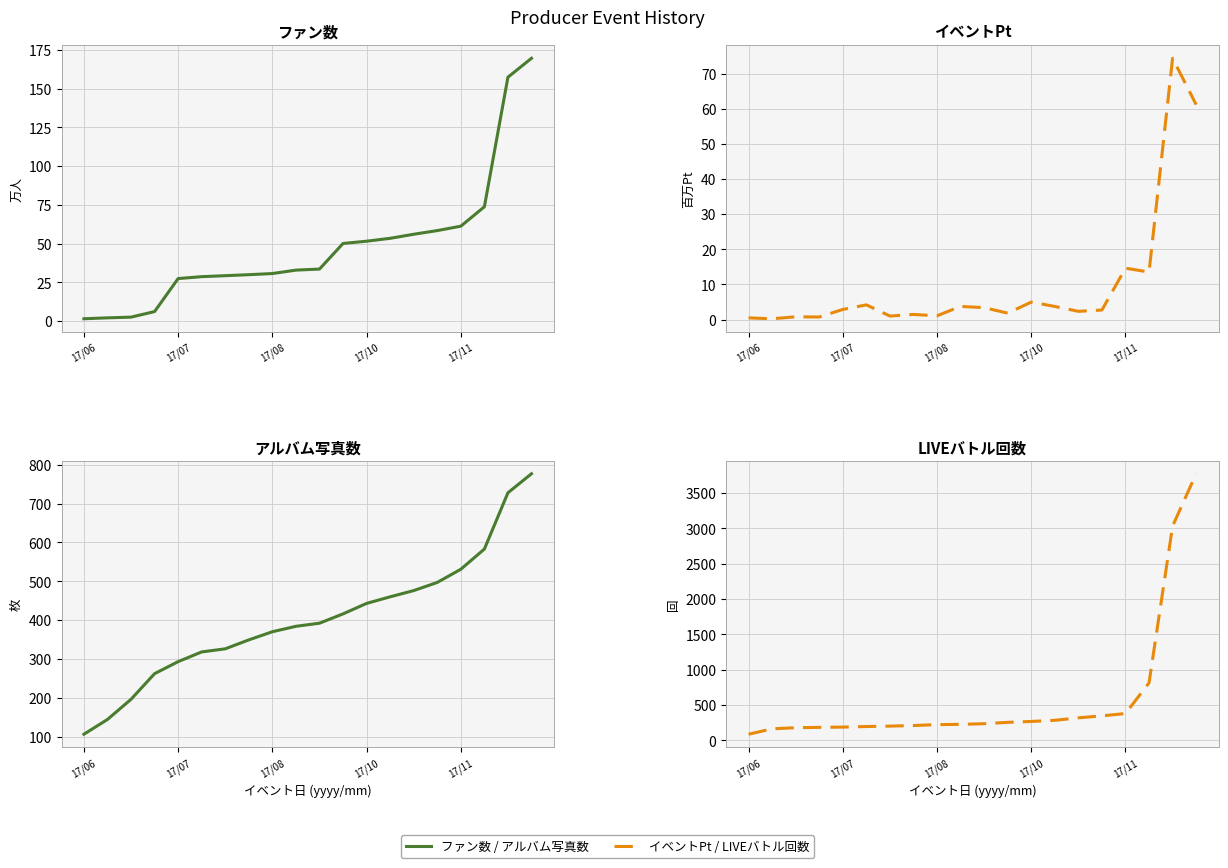

At which label does イベントPt reach its peak?

18